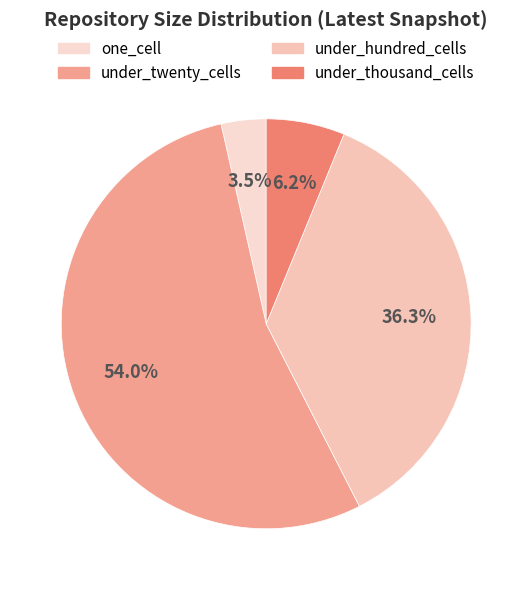

Is there any slice that represents more than half of the pie?

Yes